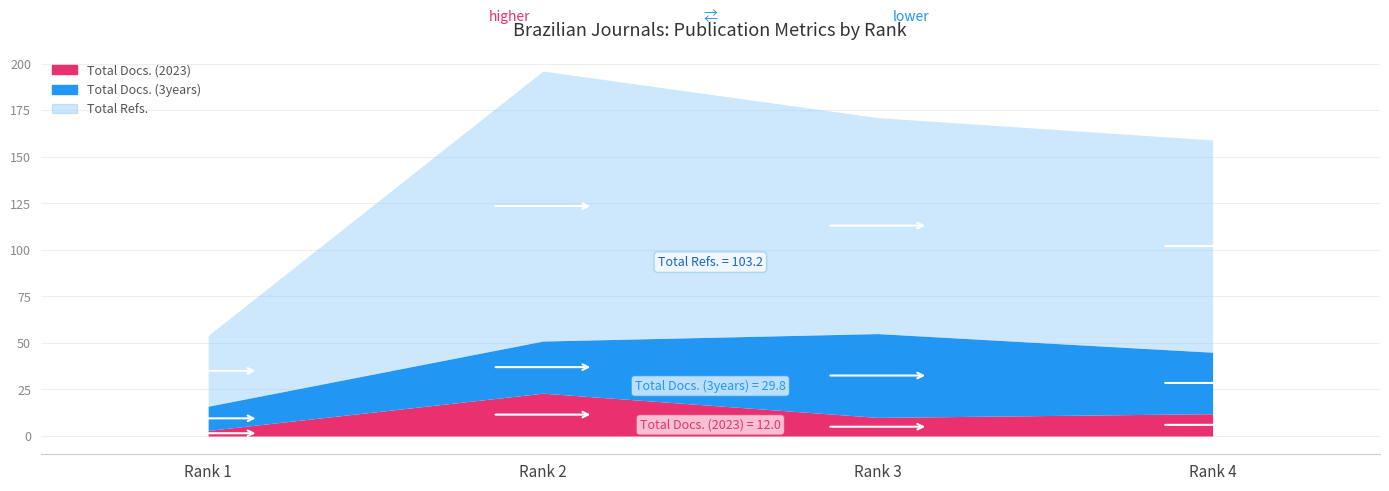

Which label corresponds to the largest value in the chart?

2